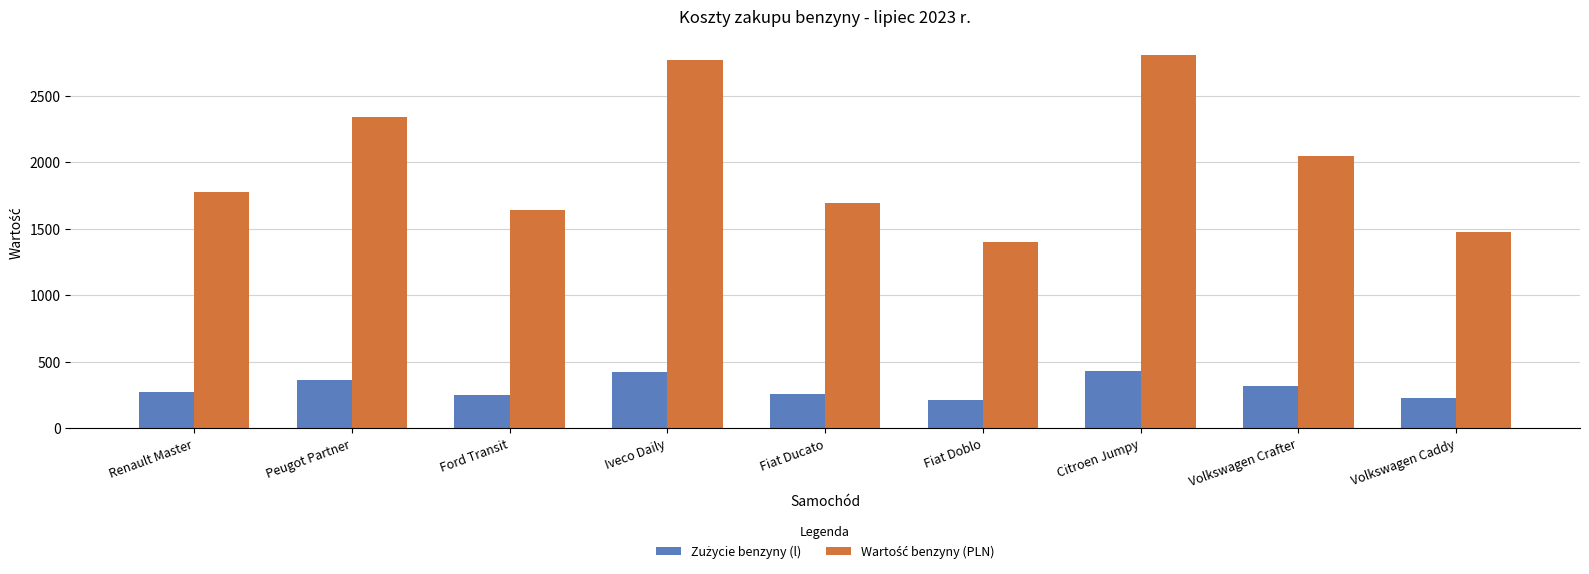

What is the total value across all series at Fiat Doblo?

1613.0